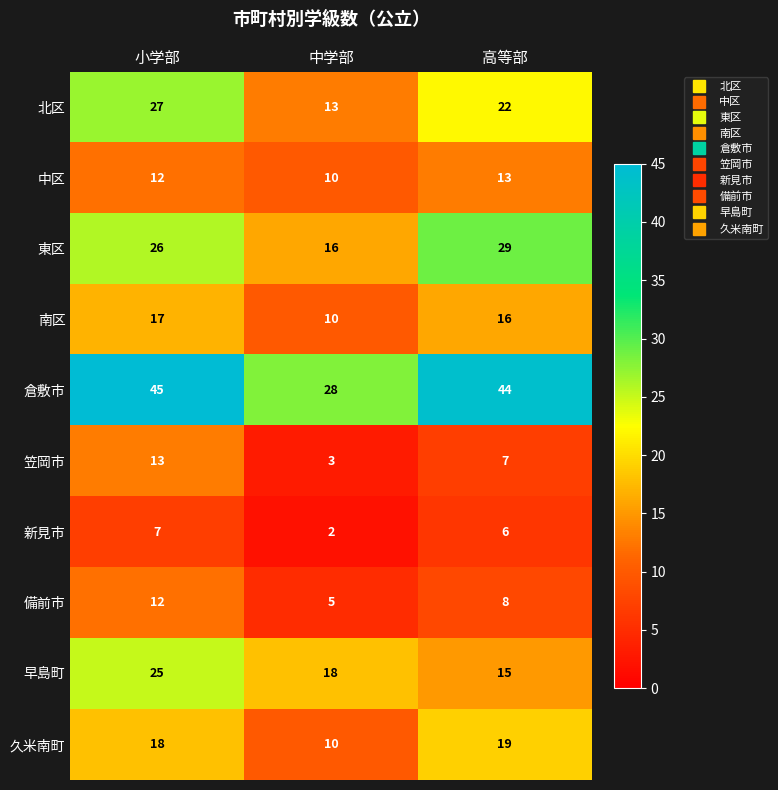

The 久米南町 series shows 16 at 中学部. True or false?

False